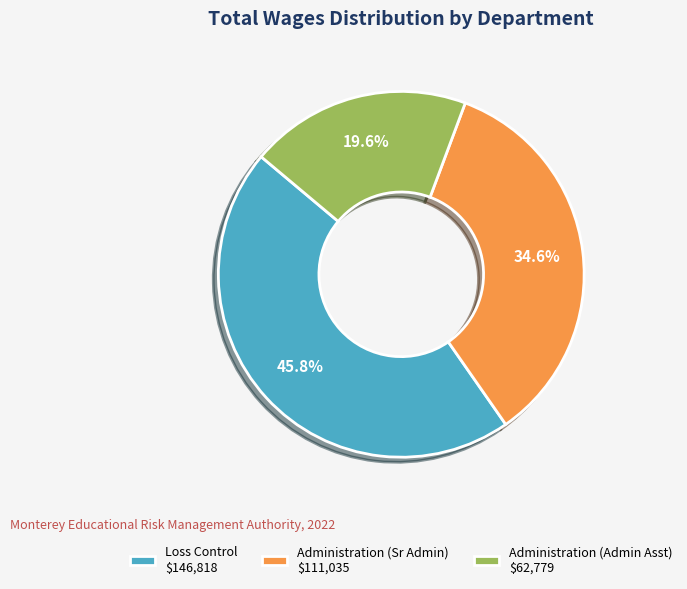

What portion of the pie excludes Administration (Admin Asst) $62,779?

80.4%